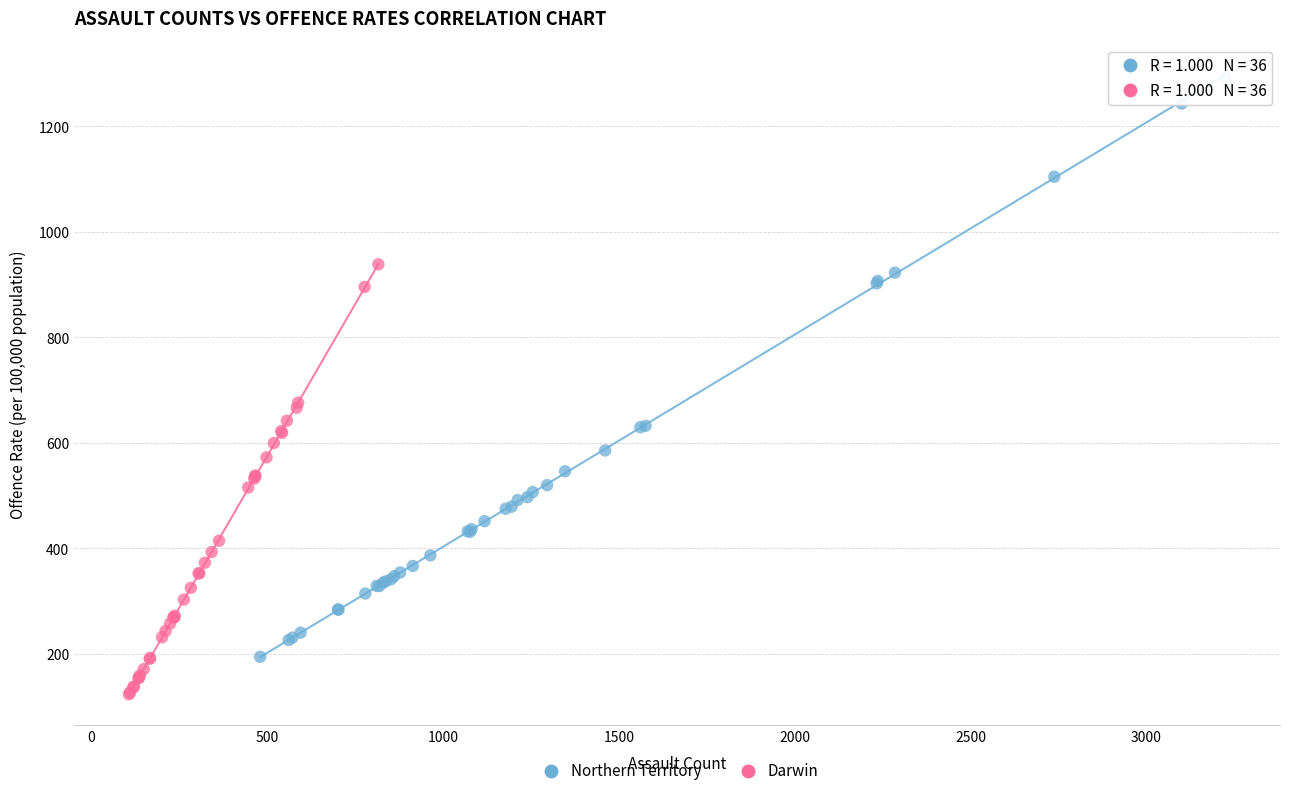

Which series contains the lowest Y value?

Darwin